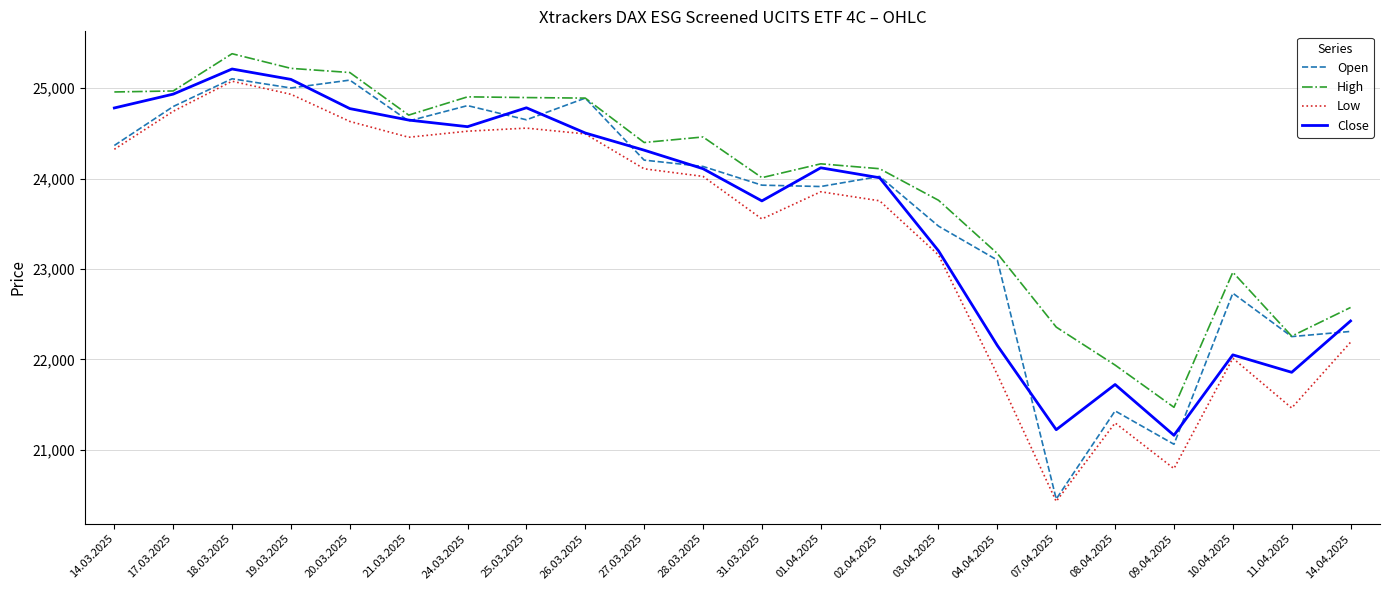

What is the greatest value displayed?

25382